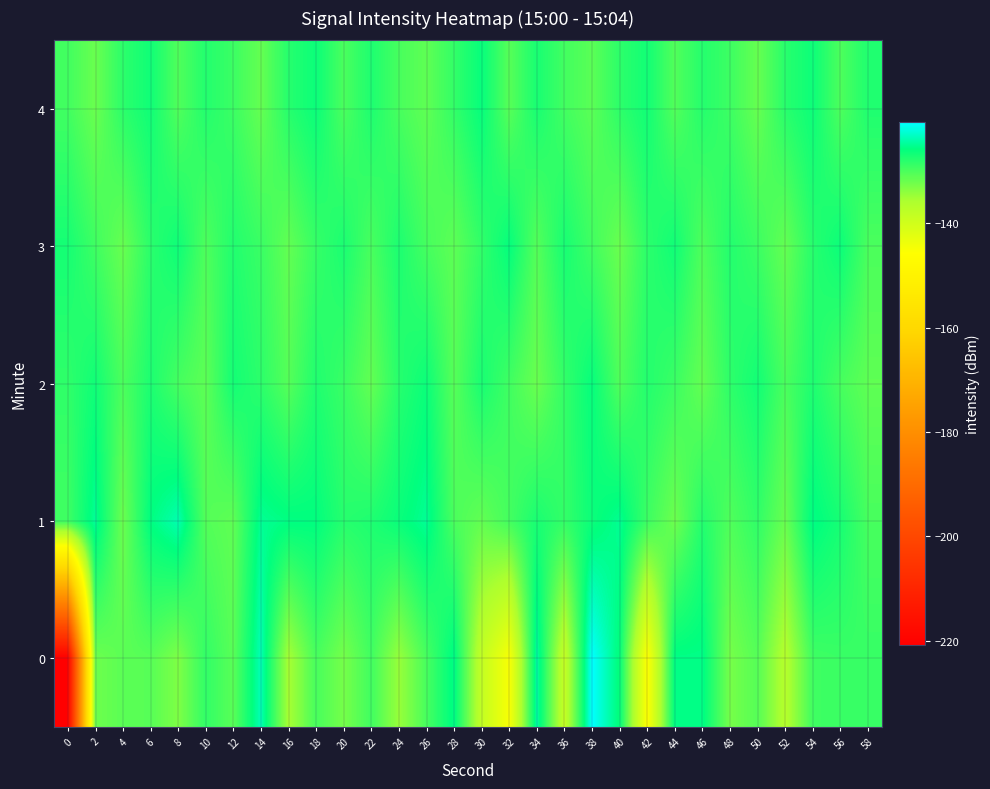

Between 50 and 22, which is larger?

22